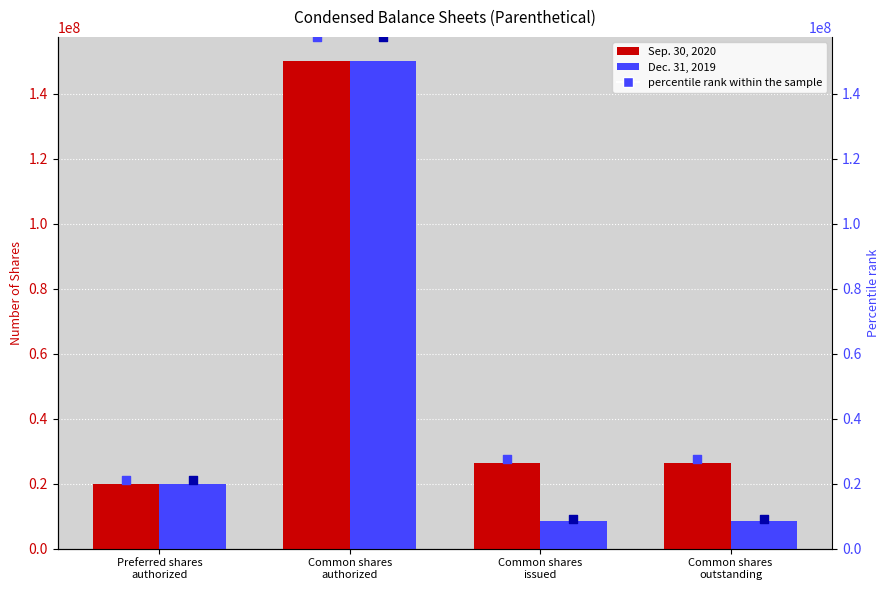

Is the value of Sep. 30, 2020 at Common shares
outstanding greater than the value of Dec. 31, 2019 at Common shares
outstanding?

Yes